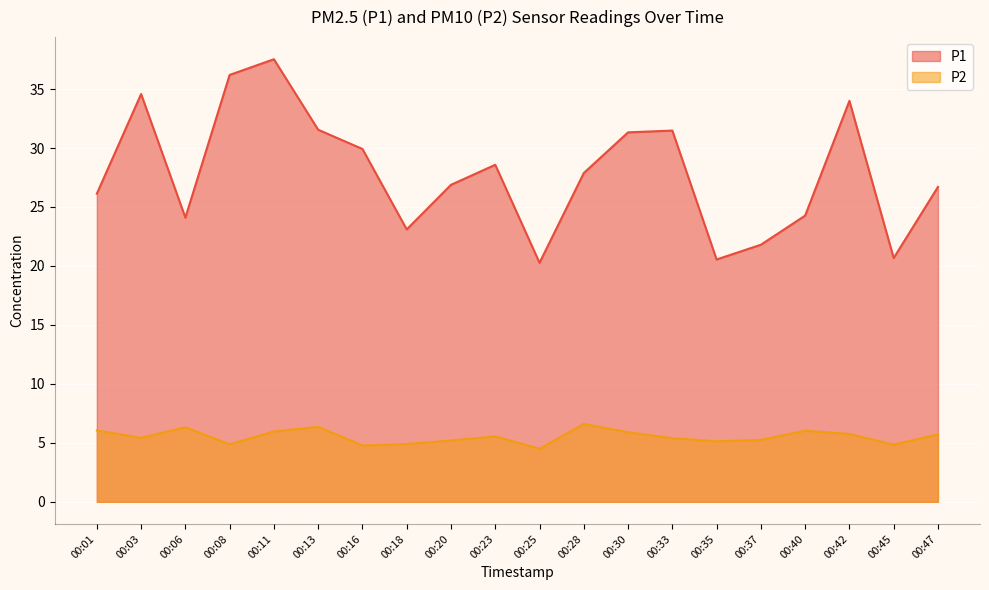

List the series in order of their overall mean, highest first.

P1, P2